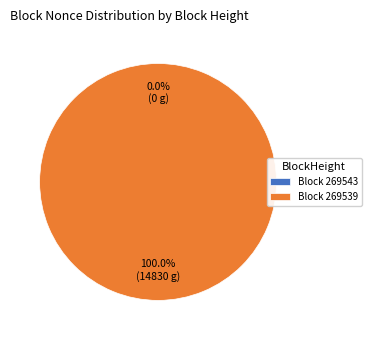

Which has a higher value, 269539 or 269543?

269539